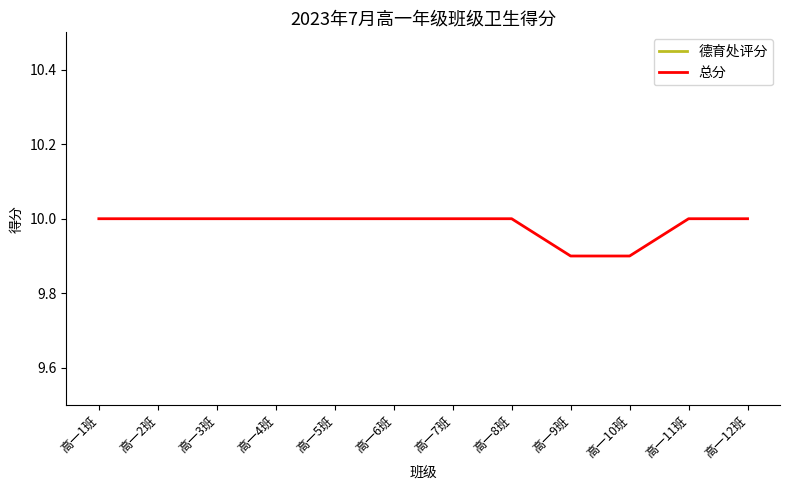

True or false: 总分 and 德育处评分 intersect in this chart.

False